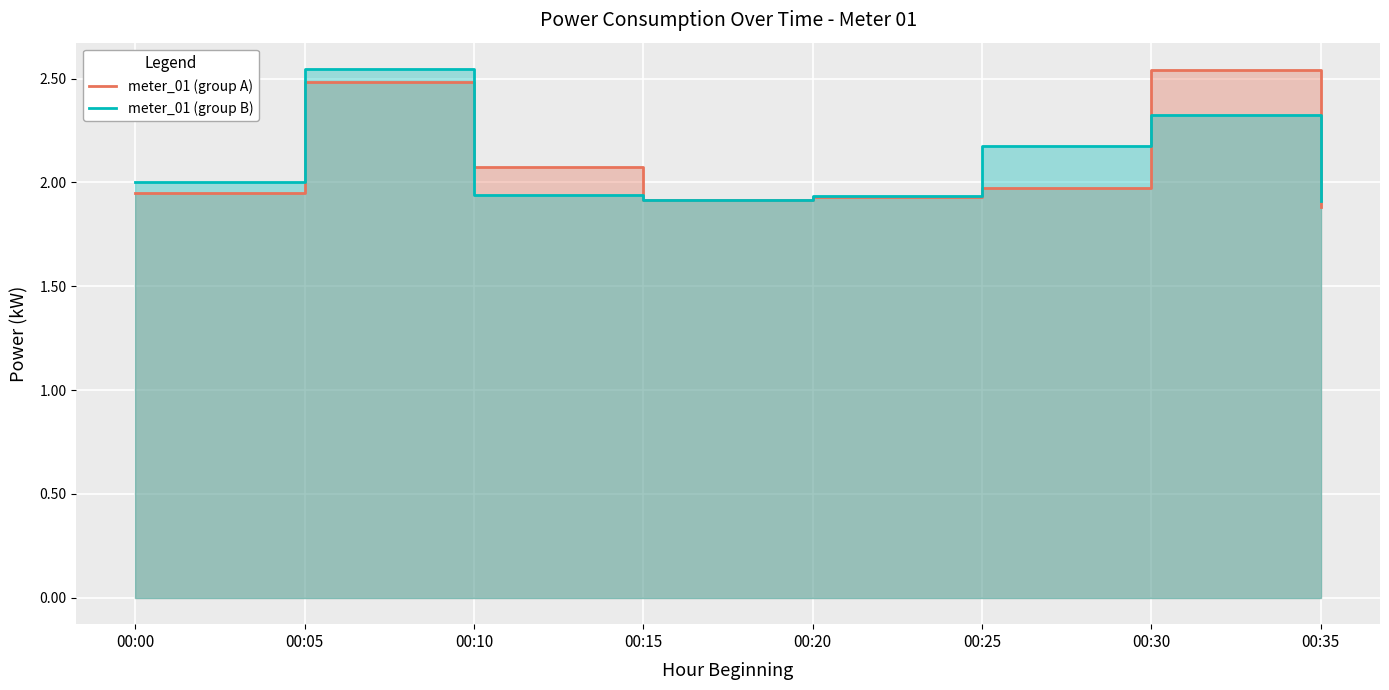

After their last crossing, which series has the higher values: meter_01 (group B) or meter_01 (group A)?

meter_01 (group B)